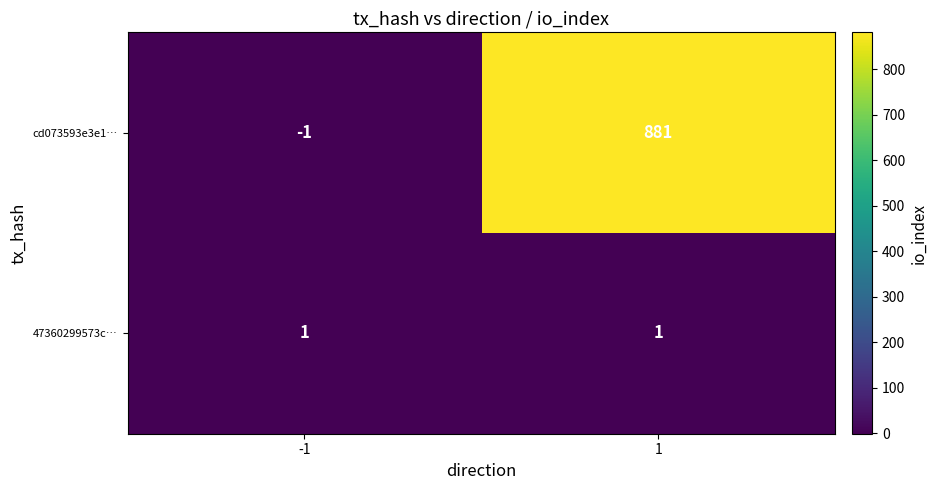

Which series has the largest total across all categories?

cd073593e3e1…